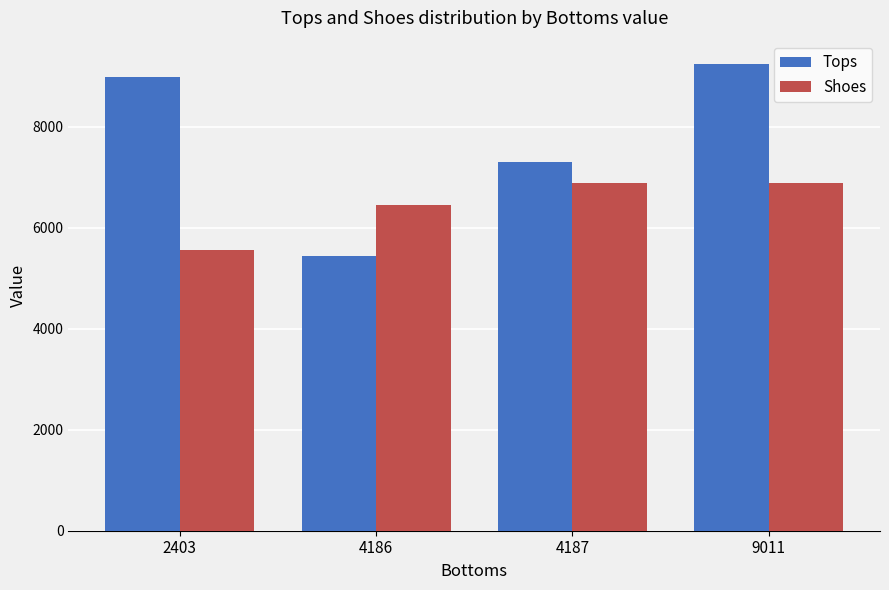

Is it true that Tops equals 9237.5 at 9011?

True